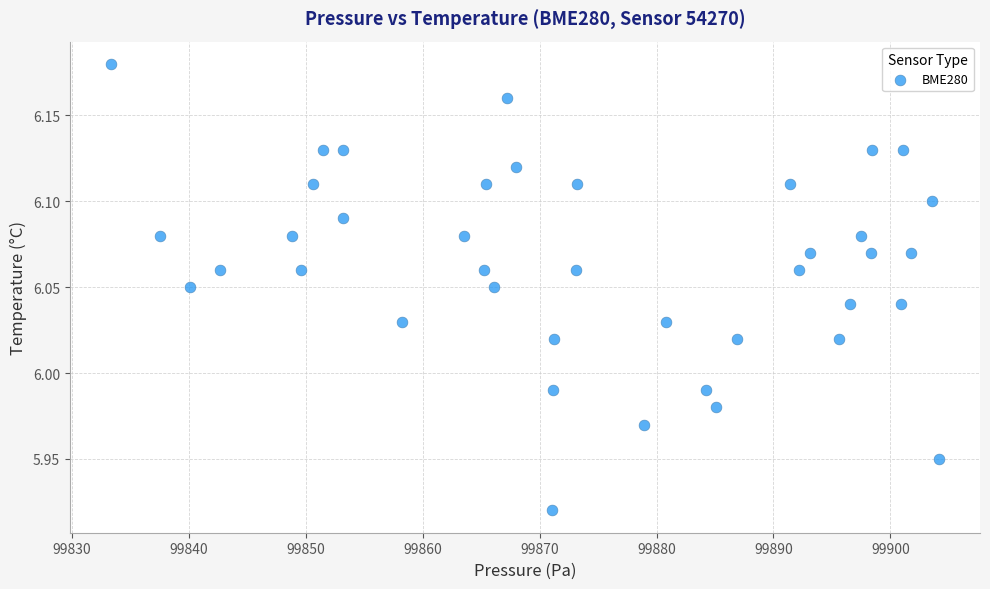

What is the range of Y values (max minus min)?

0.3